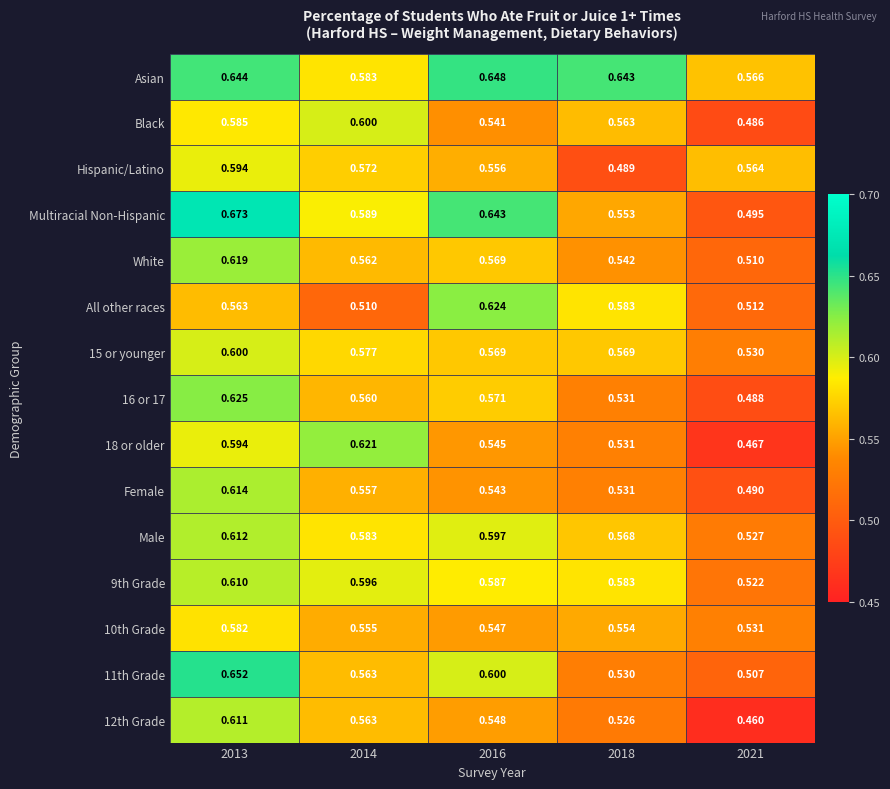

Is the value of Female at 2021 greater than the value of 18 or older at 2018?

No